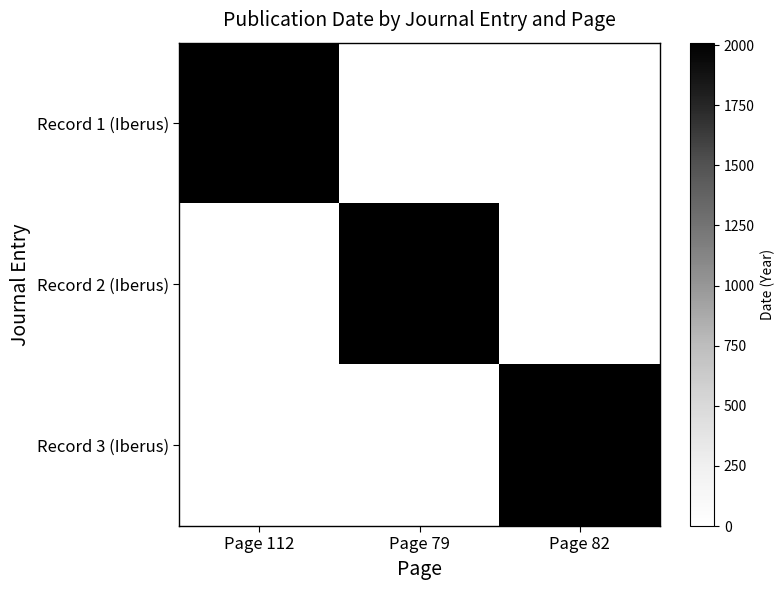

Count the number of data series in this chart.

3